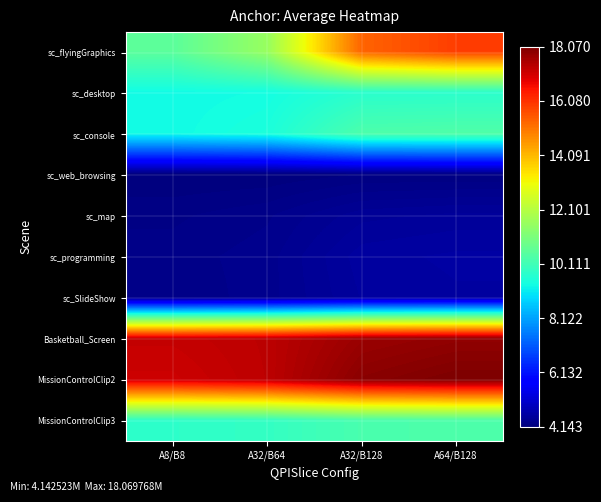

Which category has the lowest value across all series?

A8/B8